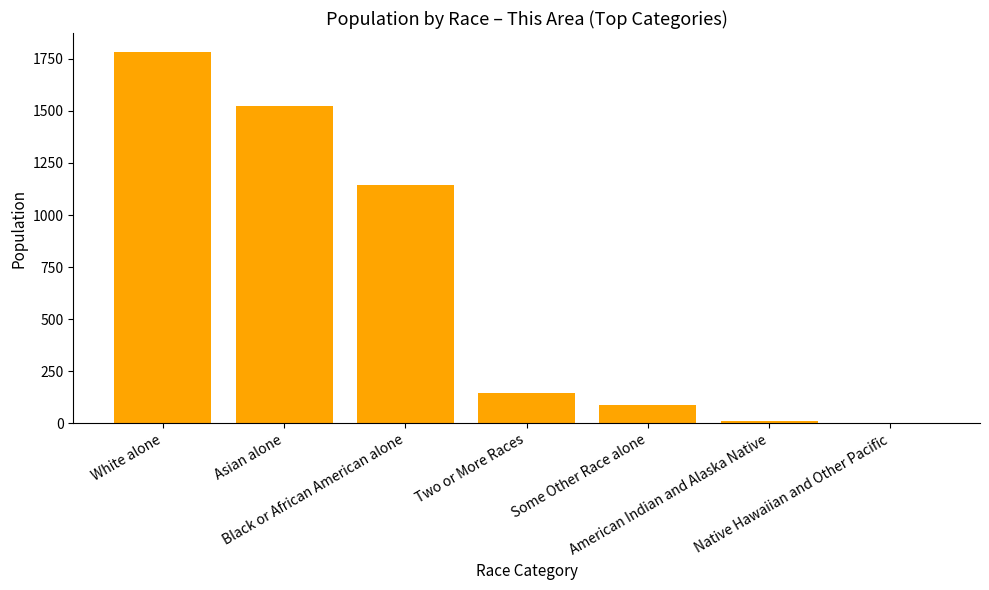

Approximately how many times larger is the value at Two or More Races compared to American Indian and Alaska Native?

14.7